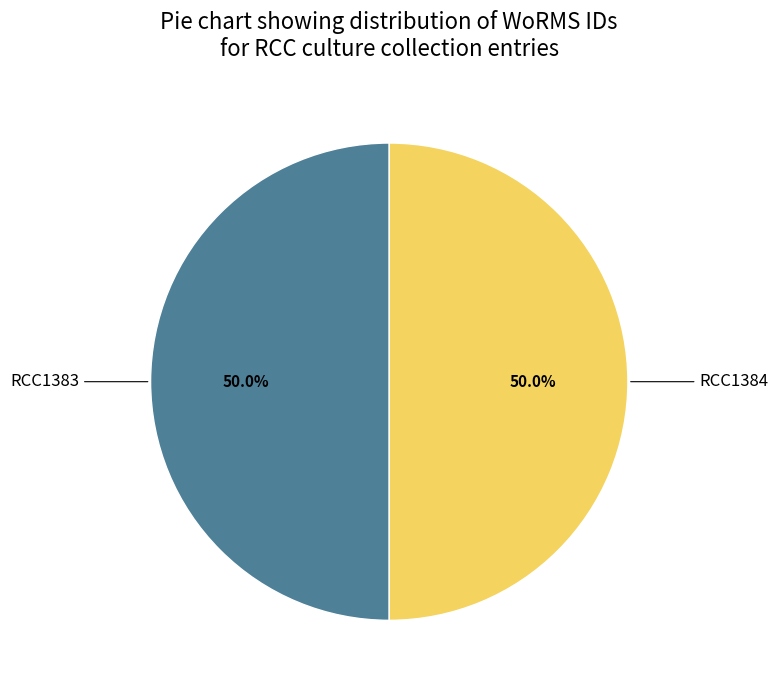

To the nearest percent, what is the average slice percentage?

50%